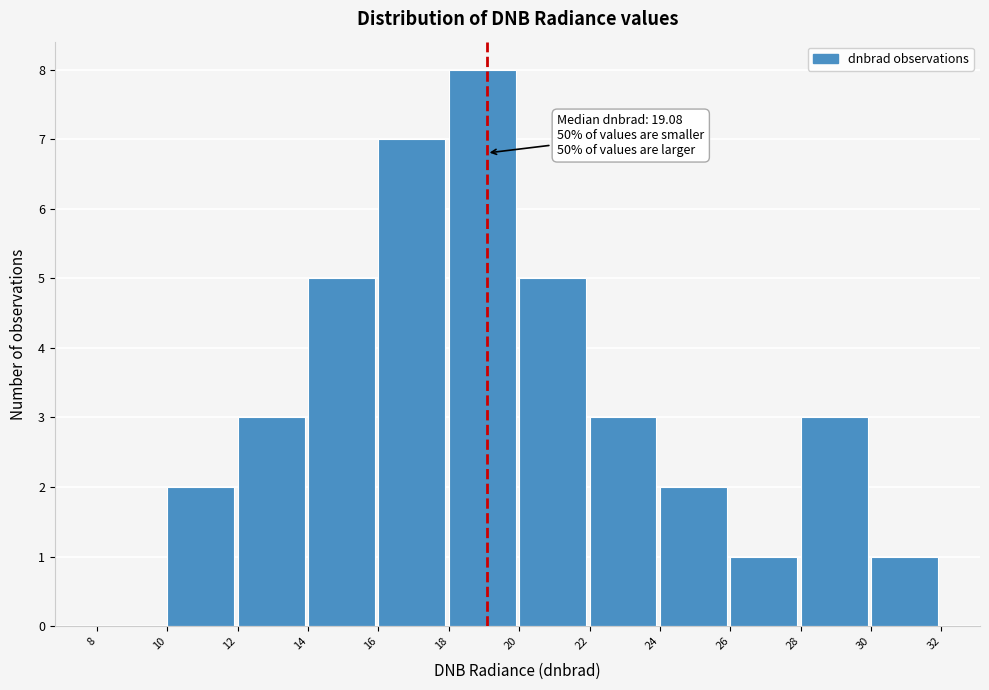

Which range on the x-axis has the tallest bar?

18 to 20